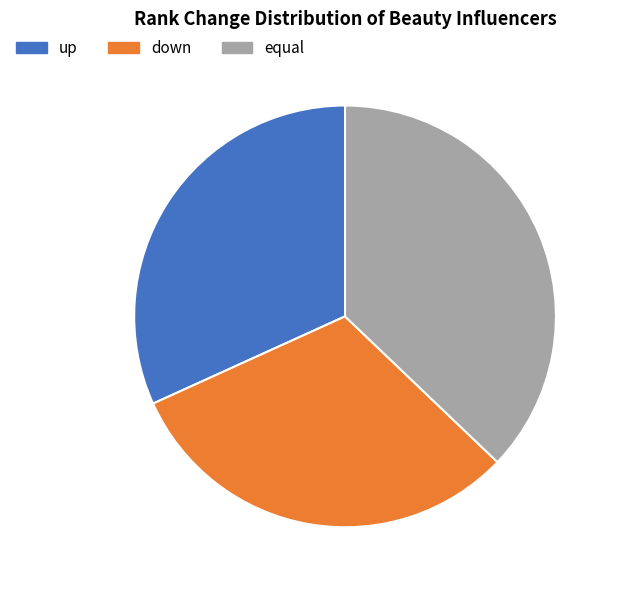

The equal slice represents 37% of the pie. True or false?

True